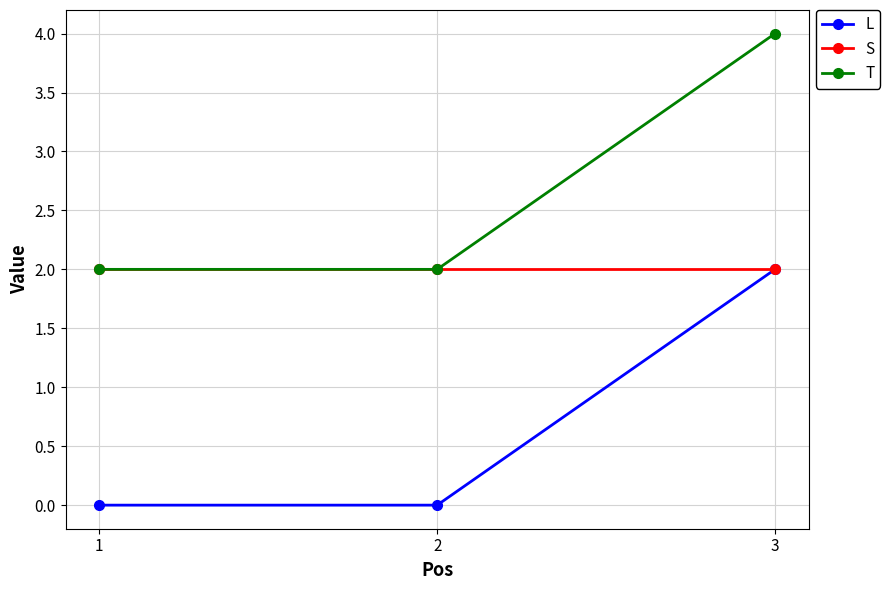

Rank the series by their average value, from lowest to highest.

L, S, T